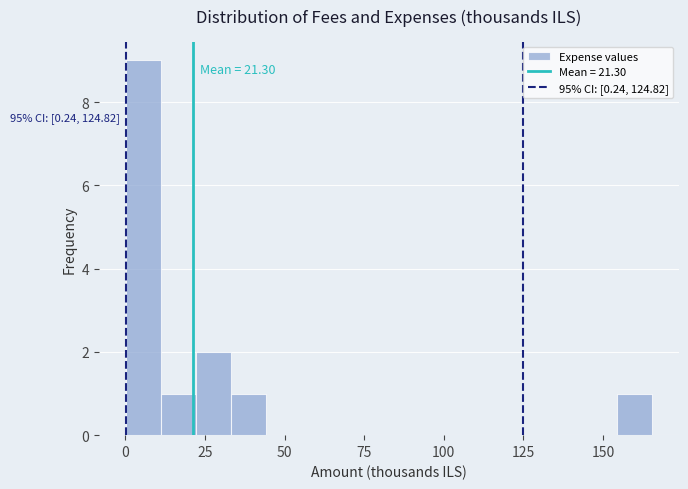

Read against the x-axis, roughly where is the centre of the tallest bar?

5